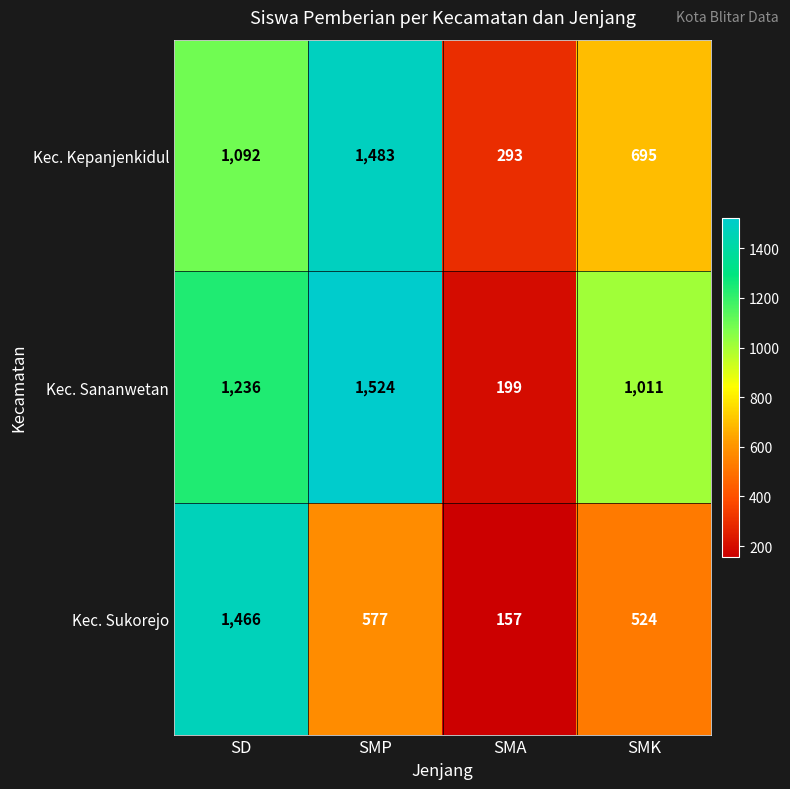

How many Kec. Sananwetan values are between 1011 and 1524?

3